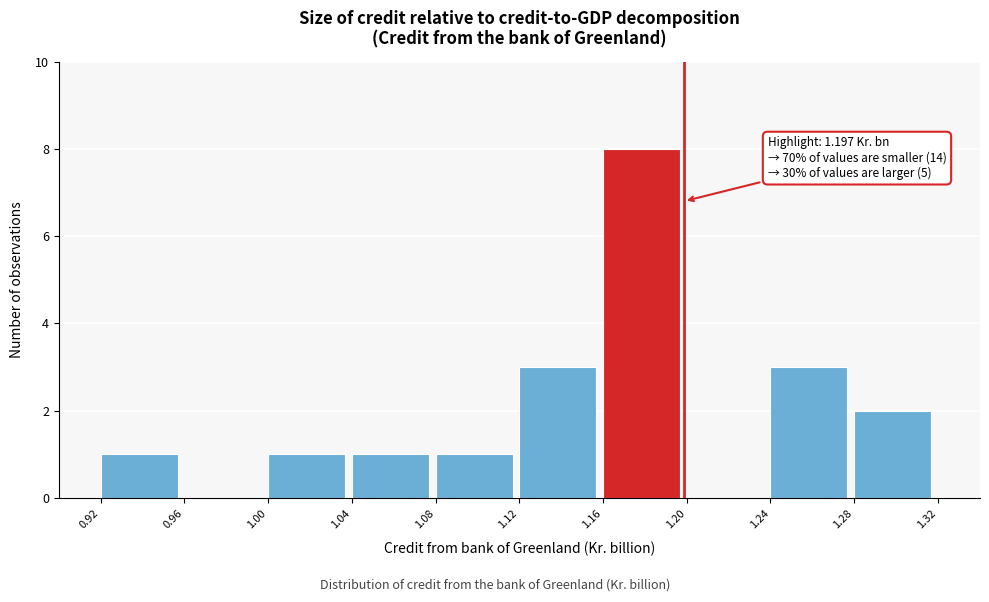

Over which range of the x-axis is the bar tallest?

1.16 to 1.20